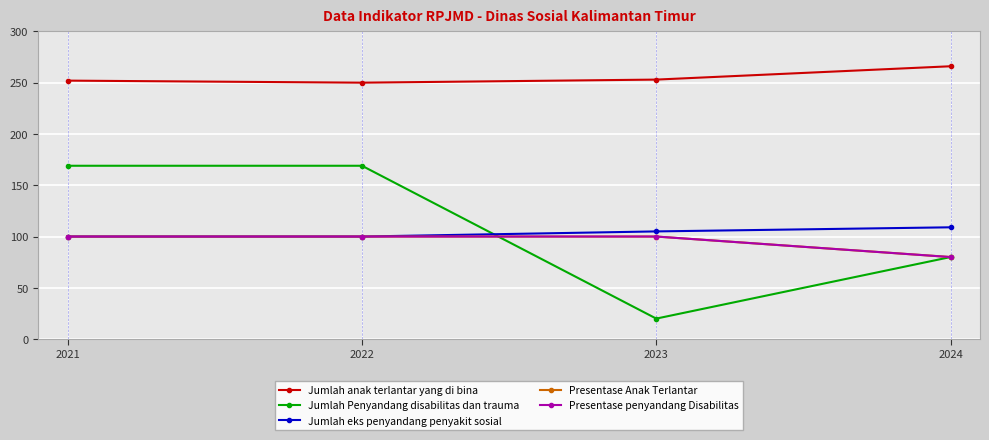

True or false: Presentase penyandang Disabilitas and Jumlah eks penyandang penyakit sosial intersect in this chart.

False